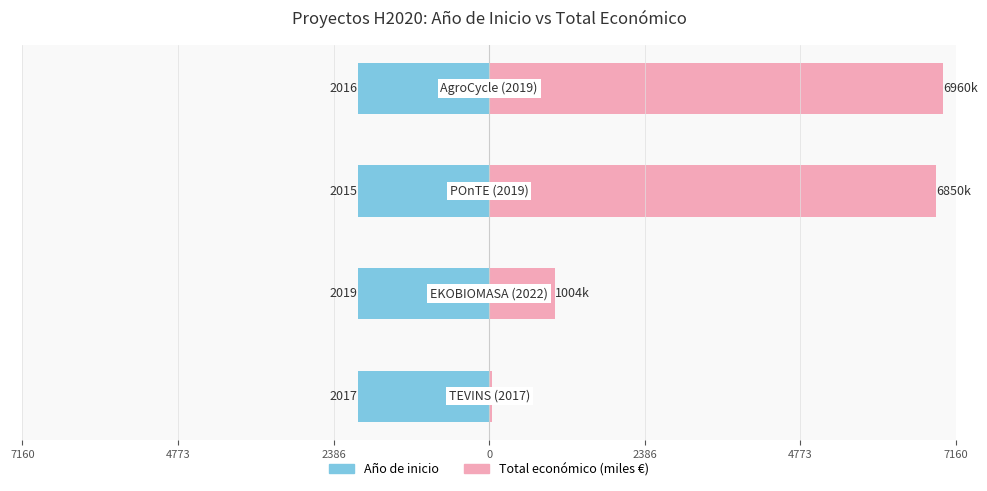

List the series in order of their overall mean, lowest first.

Año de inicio, Total económico (miles €)